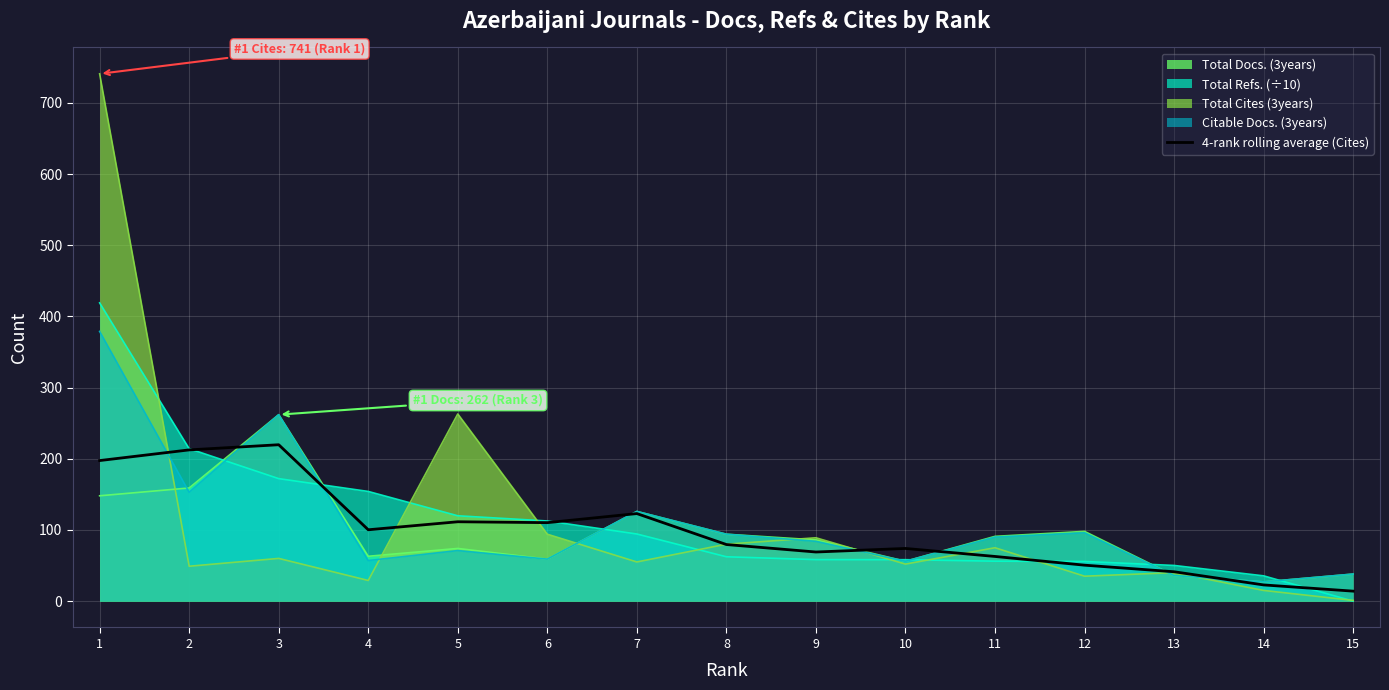

Is it true that the value at 8 is 79.5?

True